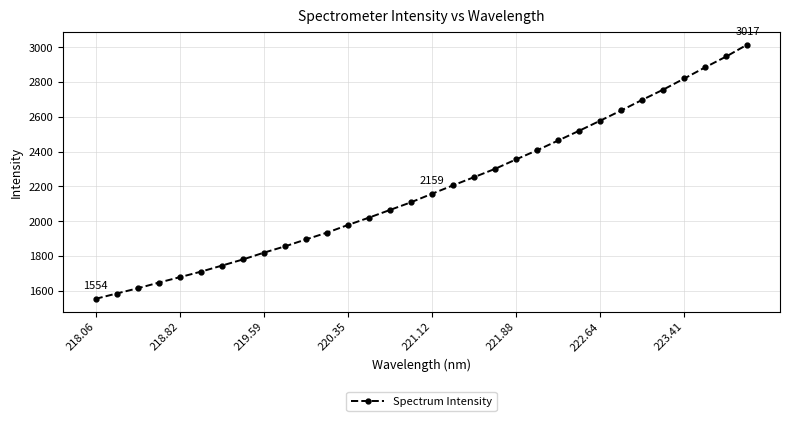

What is the value of the 20th point from the left?

2301.9